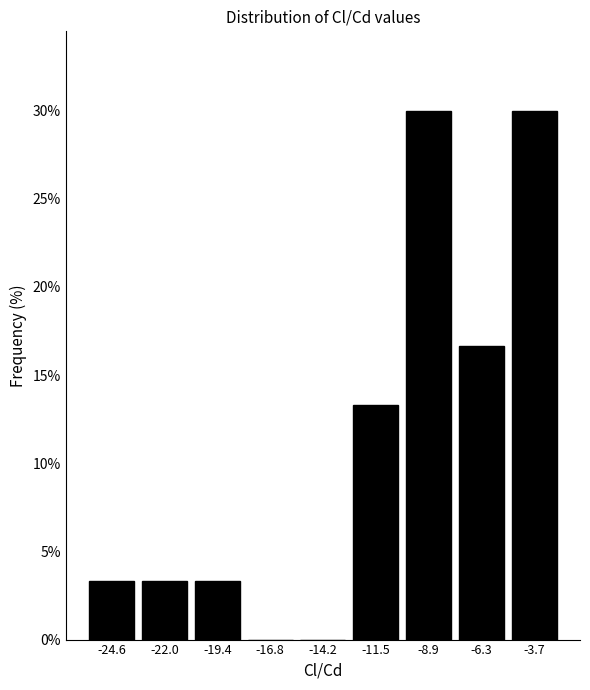

Reading left to right, transcribe this chart: for each bar, give the range it covers on the x-axis and its height. Neither the bar edges nor the heights are printed on the chart, so give them approximately, as read against the axes.

-26.0 to -23.5: 3.5
-23.5 to -20.5: 3.5
-20.5 to -18.0: 3.5
-18.0 to -15.5: 0
-15.5 to -13.0: 0
-13.0 to -10.0: 13.5
-10.0 to -7.5: 30.0
-7.5 to -5.0: 16.5
-5.0 to -2.5: 30.0